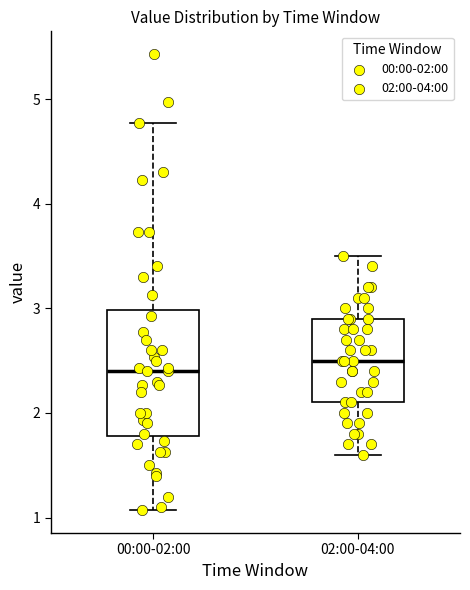

Comparing the boxes themselves (not the whiskers), which one is the tallest?

00:00-02:00